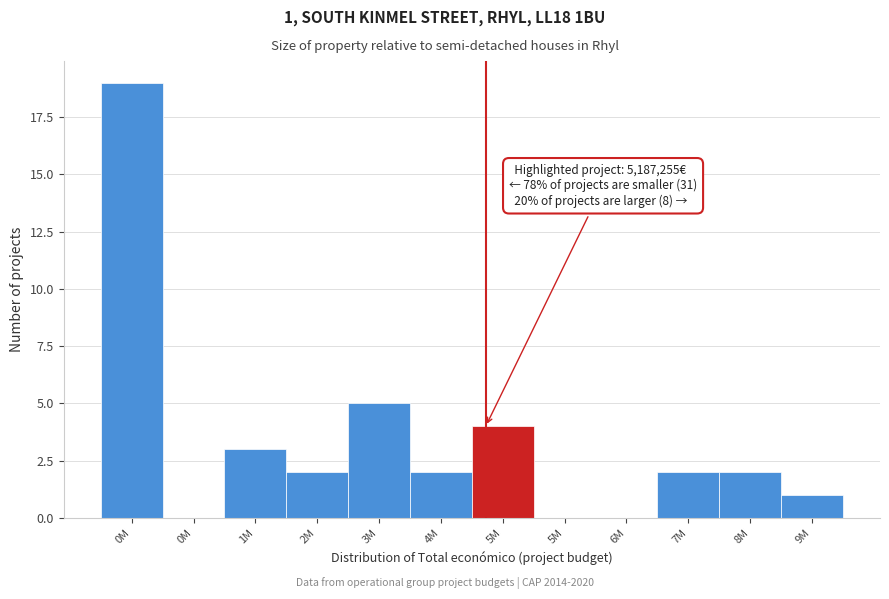

Are the bars horizontal?

No